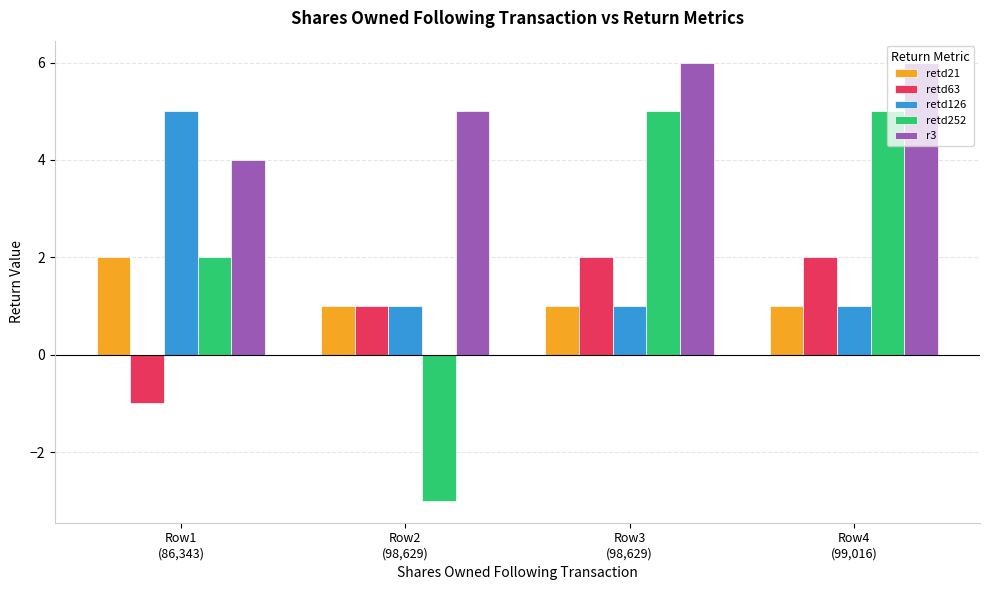

Which series has the largest range (max minus min)?

retd252